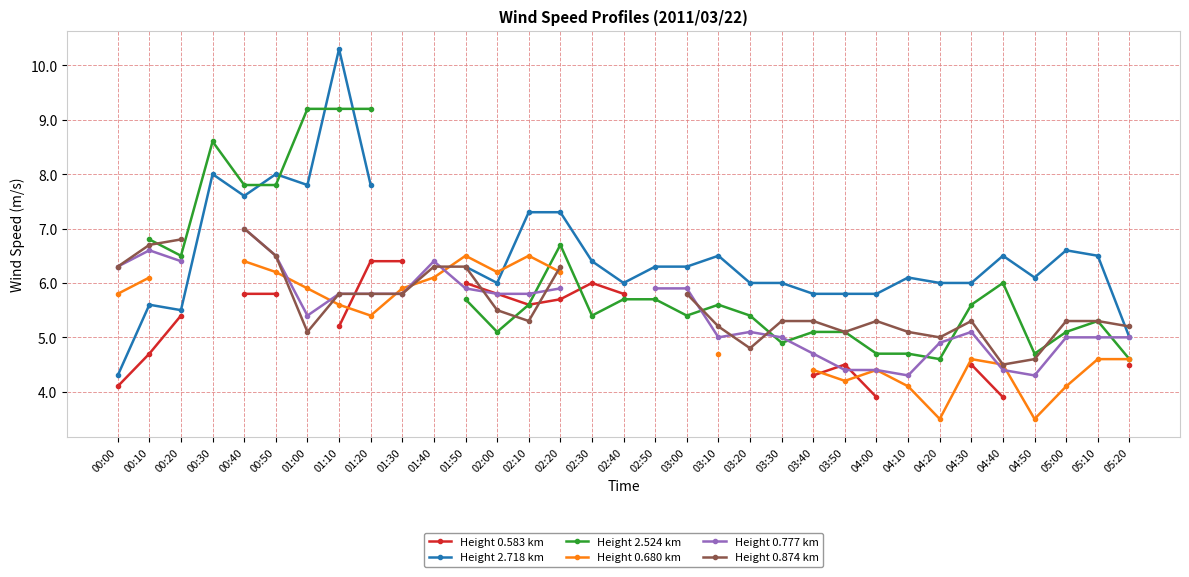

True or false: Height 2.524 km has more than 2 interior local peaks.

True